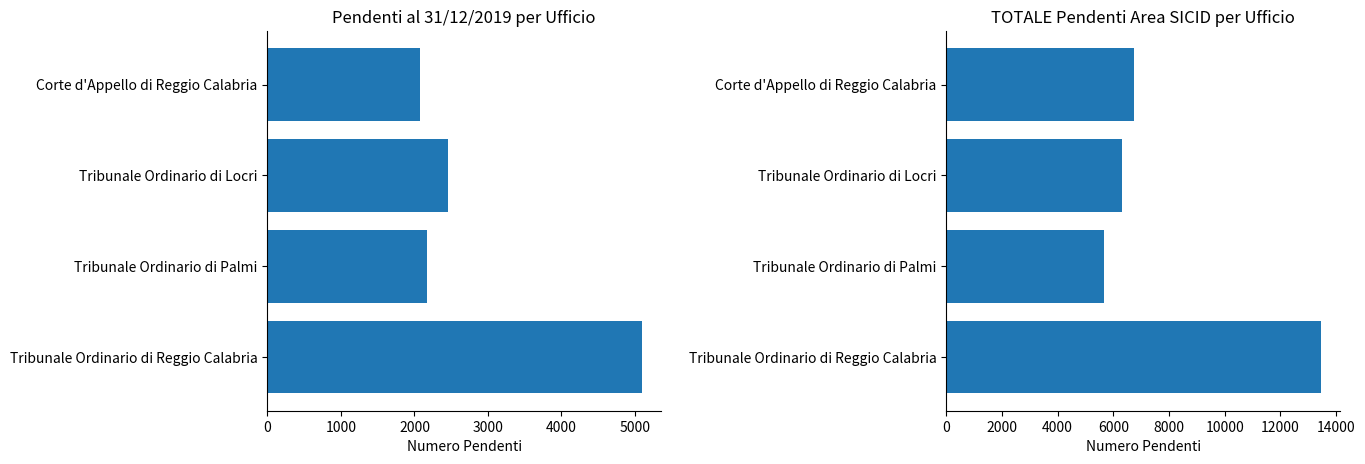

The value at Tribunale Ordinario di Palmi is 8659. True or false?

False